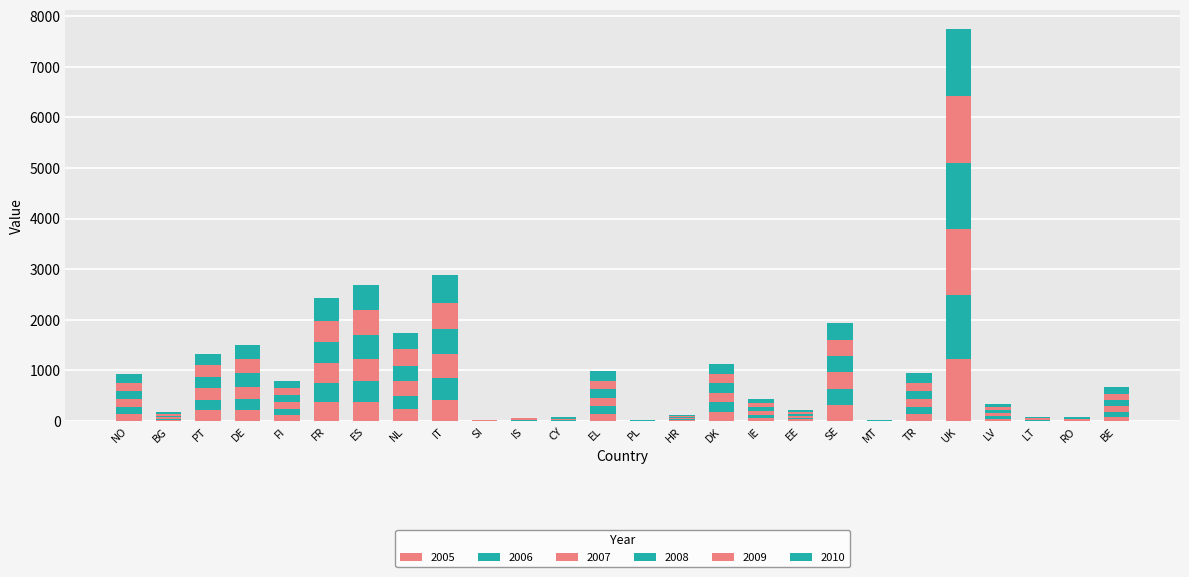

Are the bars grouped side by side (vs. stacked)?

No